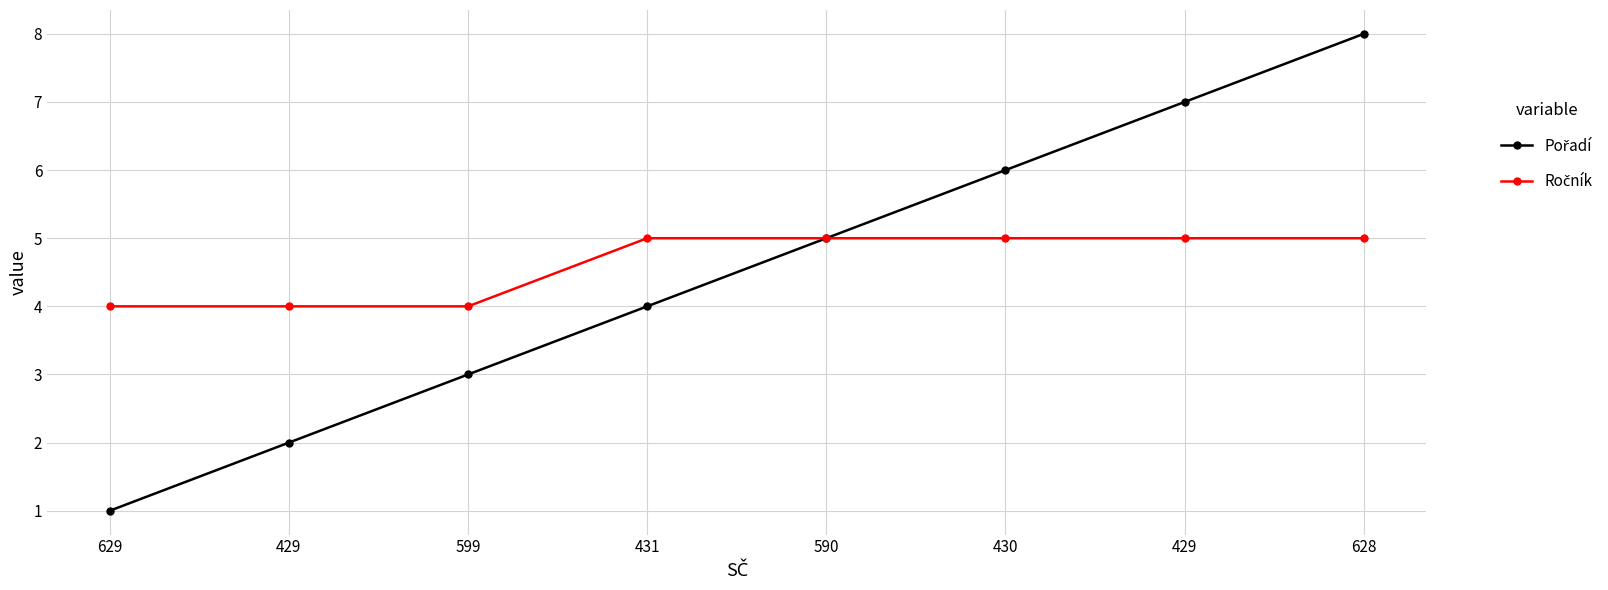

At which label is Pořadí closest to 4?

431